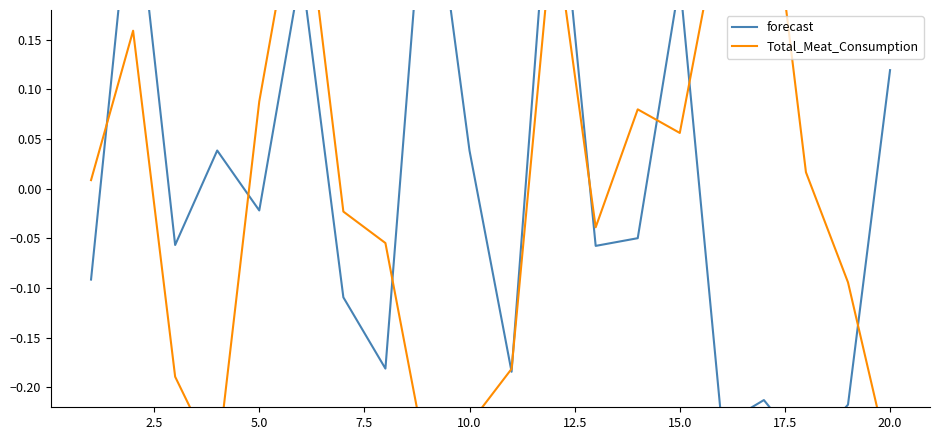

What are all the series names shown in the legend?

forecast, Total_Meat_Consumption